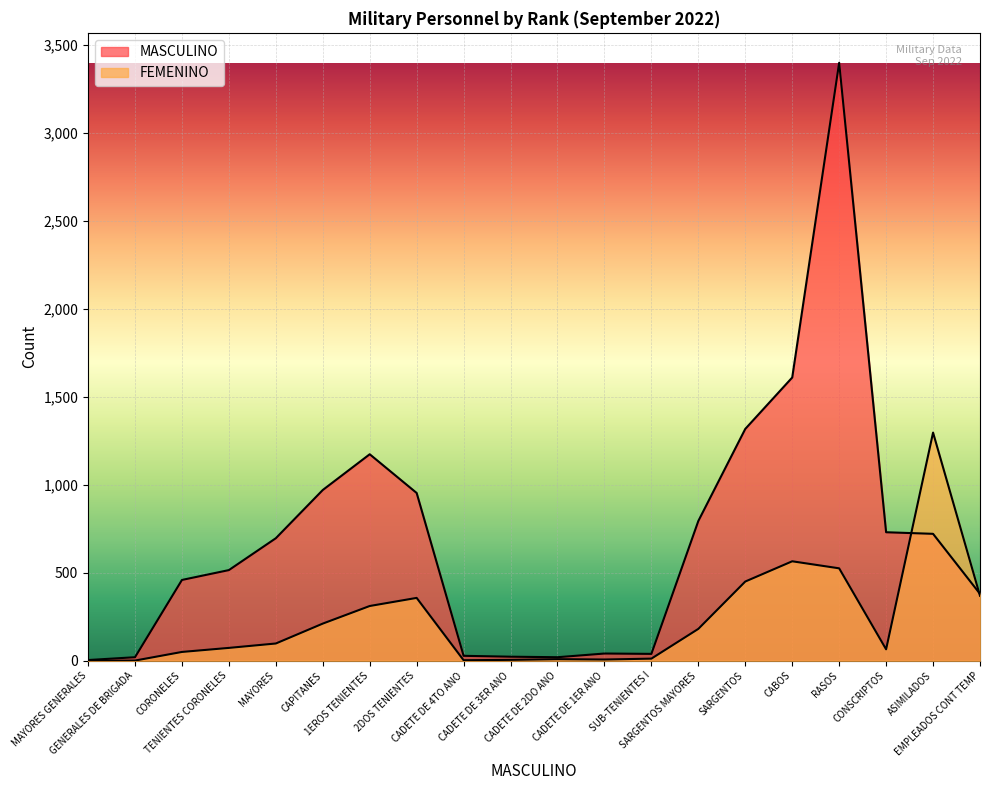

What is the label of the 17th point from the left?

RASOS